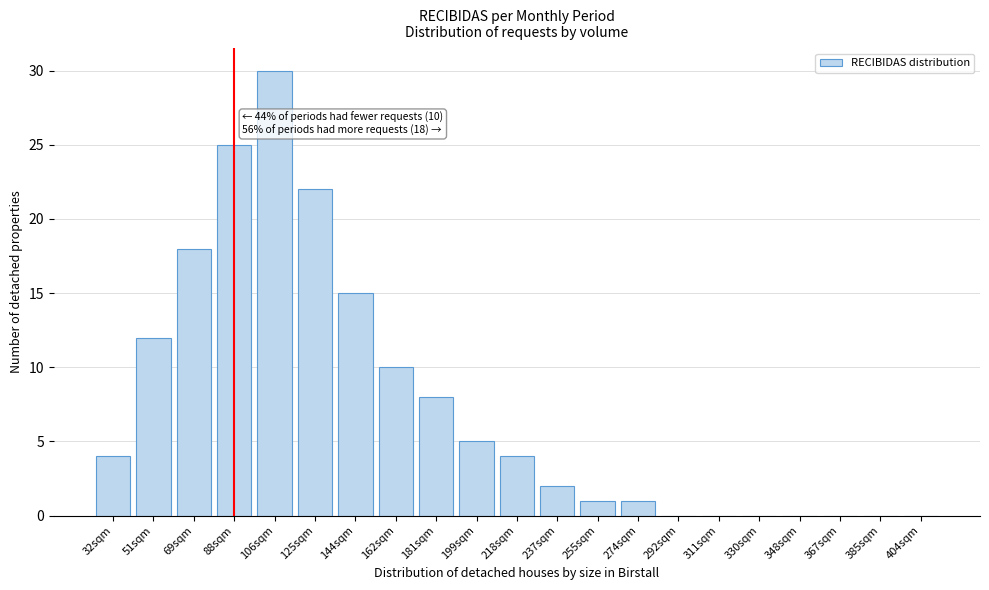

Reading left to right, what are all the values shown in this chart?

32sqm=4	51sqm=12	69sqm=18	88sqm=25	106sqm=30	125sqm=22	144sqm=15	162sqm=10	181sqm=8	199sqm=5	218sqm=4	237sqm=2	255sqm=1	274sqm=1	292sqm=0	311sqm=0	330sqm=0	348sqm=0	367sqm=0	385sqm=0	404sqm=0